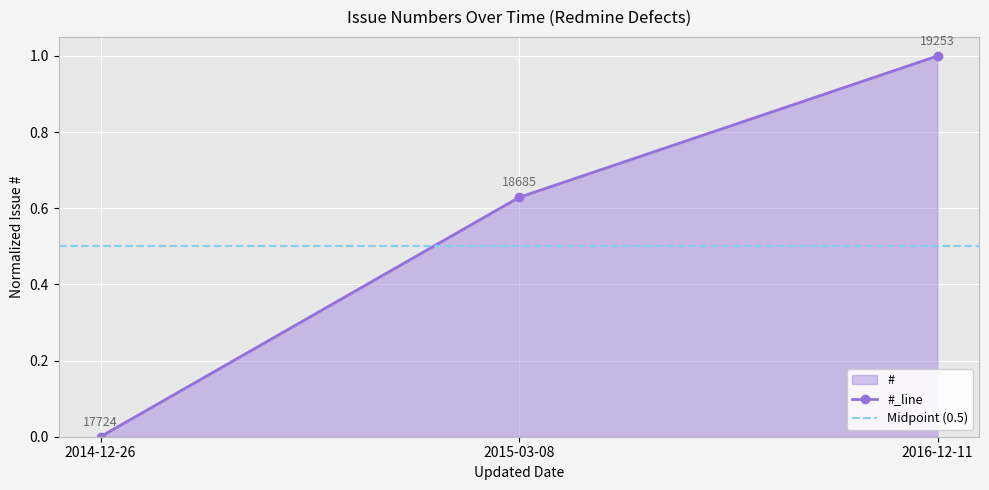

Which category has the lowest value across all series?

2014-12-26